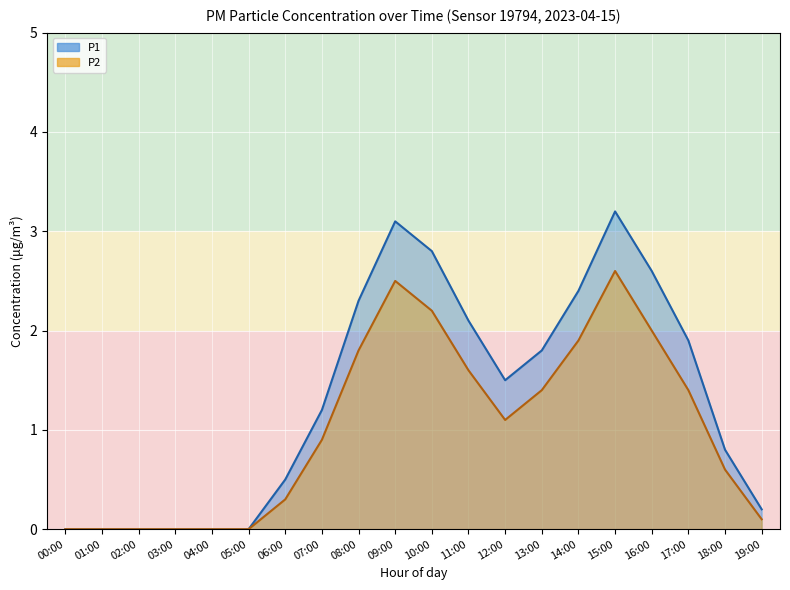

Does the chart display data point markers on the line(s)?

No